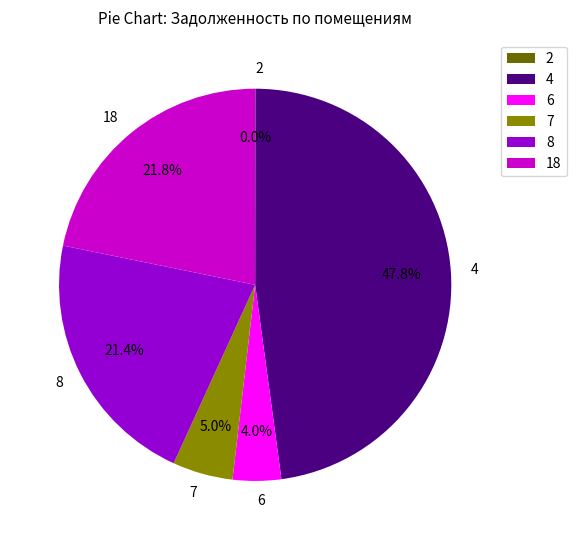

Is it true that 4 is 48% of the pie?

True